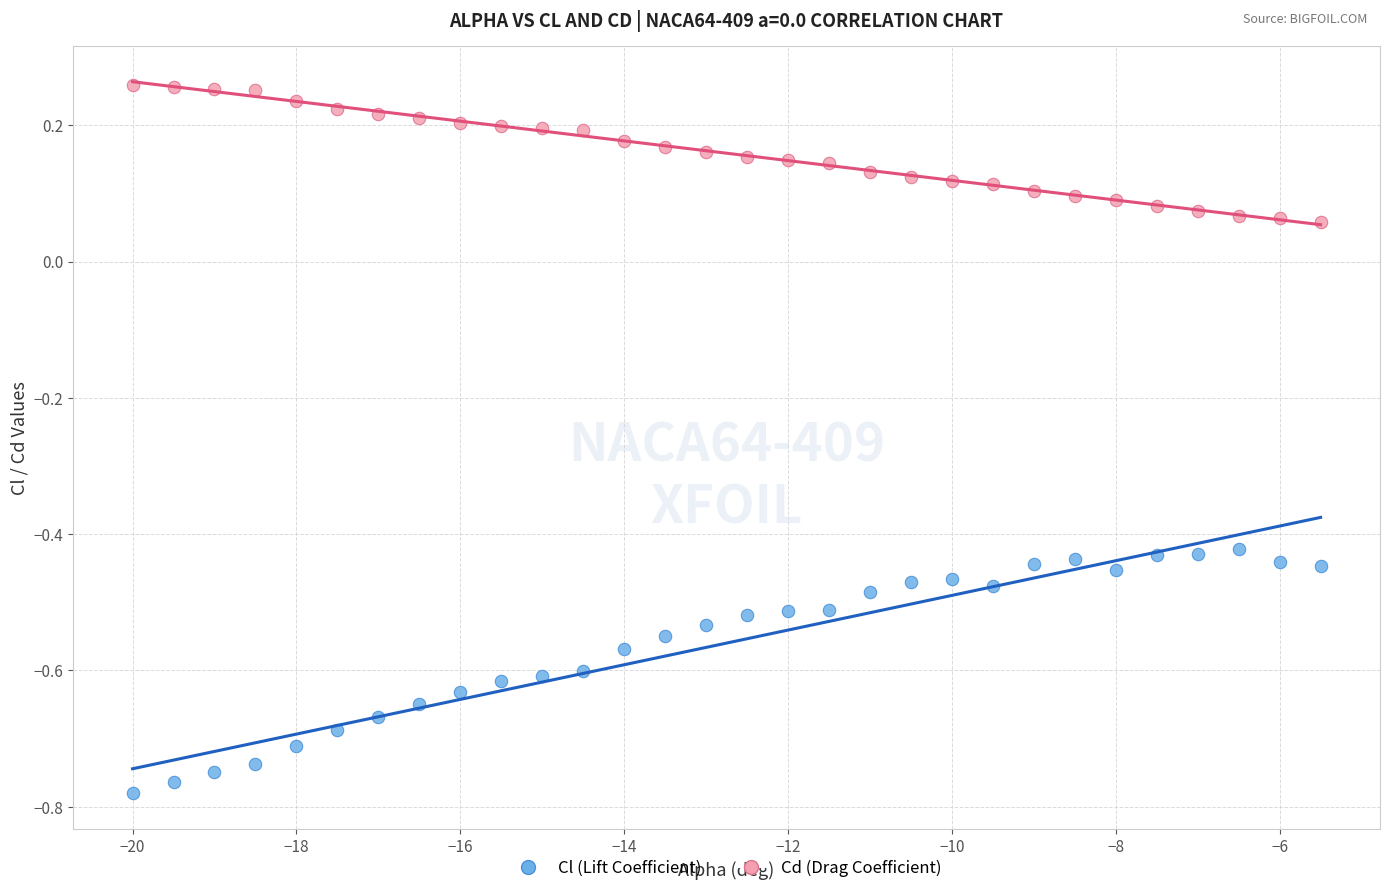

Which series has the widest spread of Y values?

Cl (Lift Coefficient)